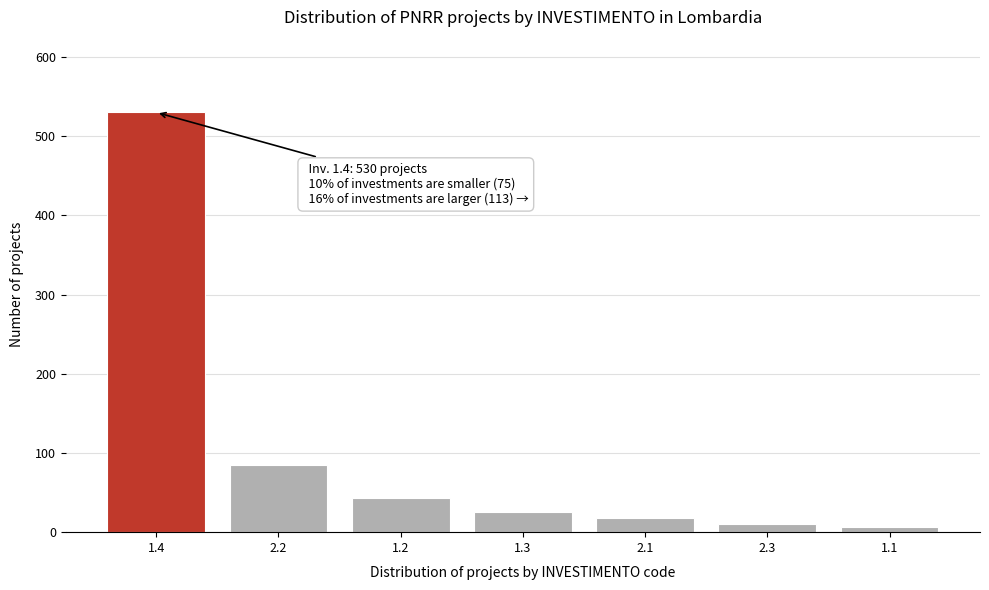

Reading left to right, transcribe all the data shown in this chart.

530	85	43	25	18	10	7